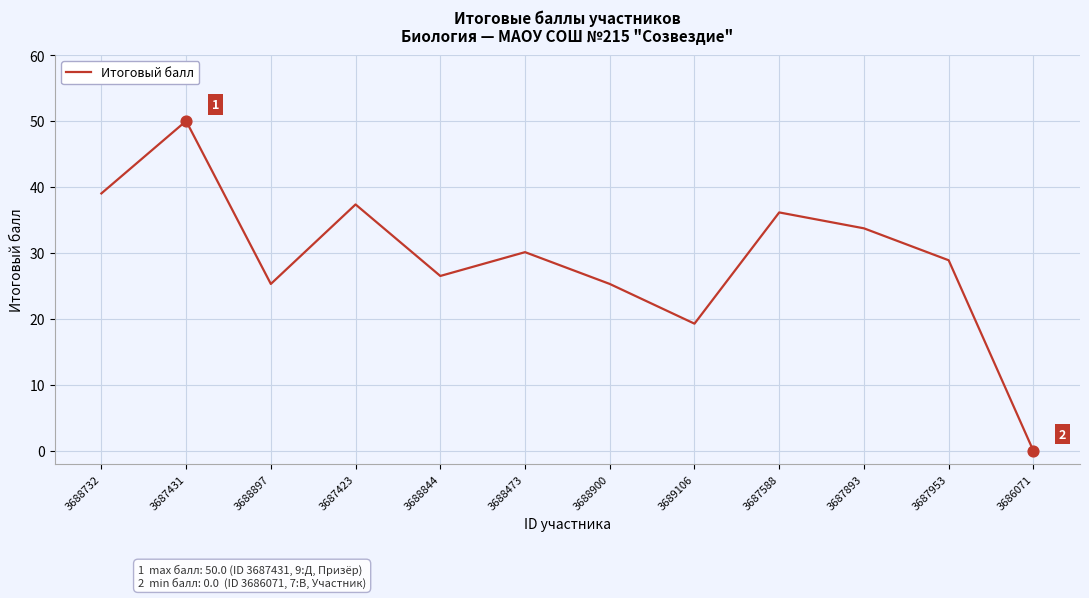

Between 3688844 and 3686071, which is larger?

3688844